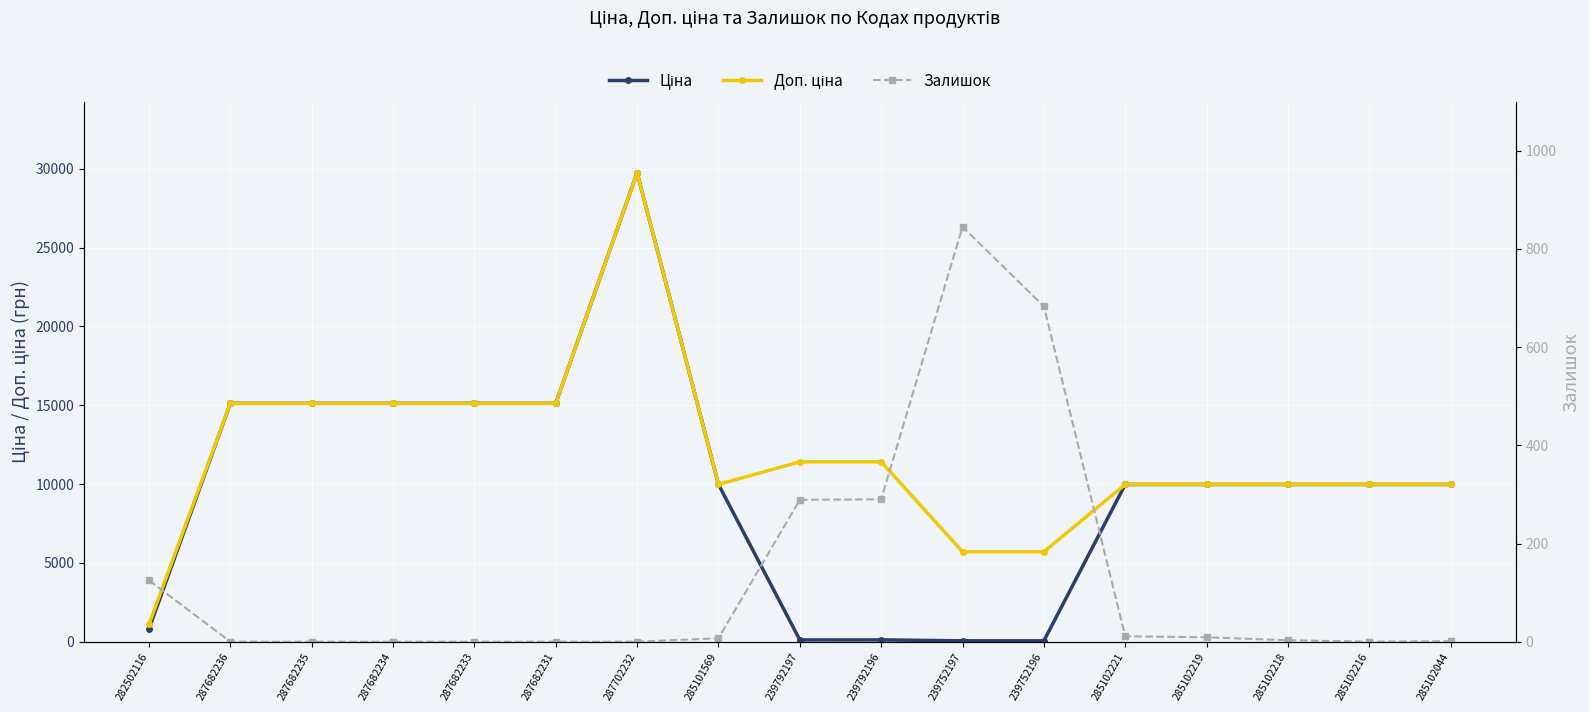

Rank the series at 287682234 from lowest to highest value.

Залишок, Ціна, Доп. ціна